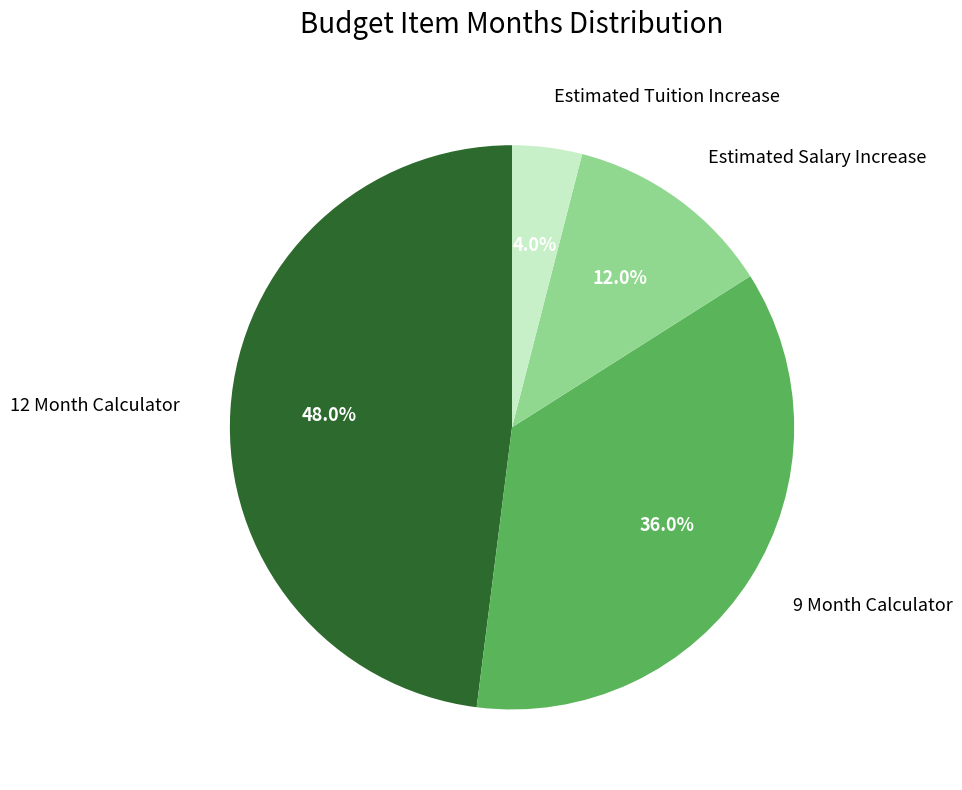

Rank the categories by value from lowest to highest.

Estimated Tuition Increase, Estimated Salary Increase, 9 Month Calculator, 12 Month Calculator